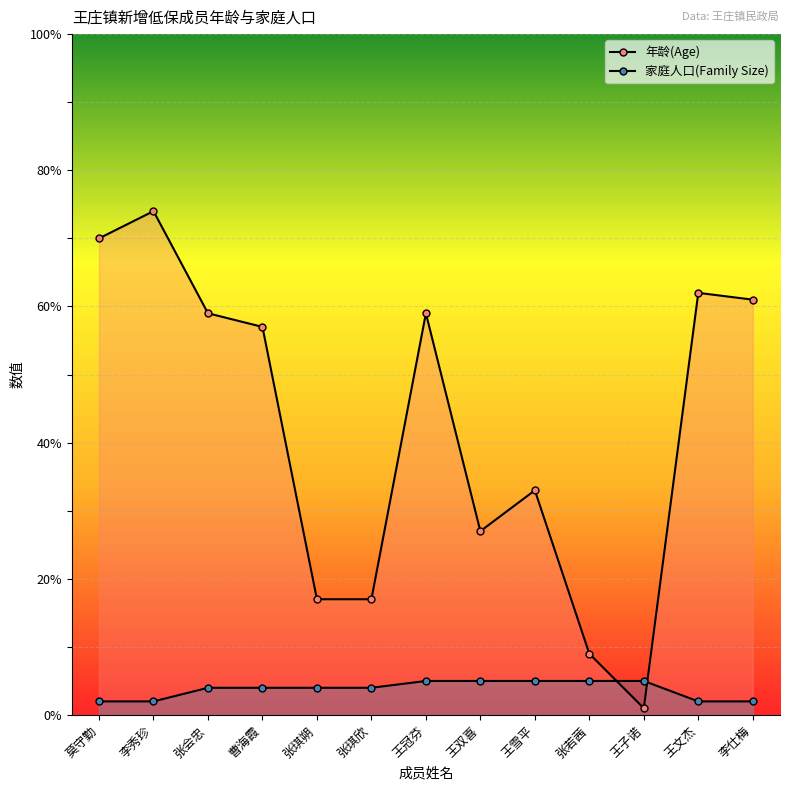

Is the value of 家庭人口(Family Size) at 张琪欣 greater than the value of 年龄(Age) at 张若茜?

No